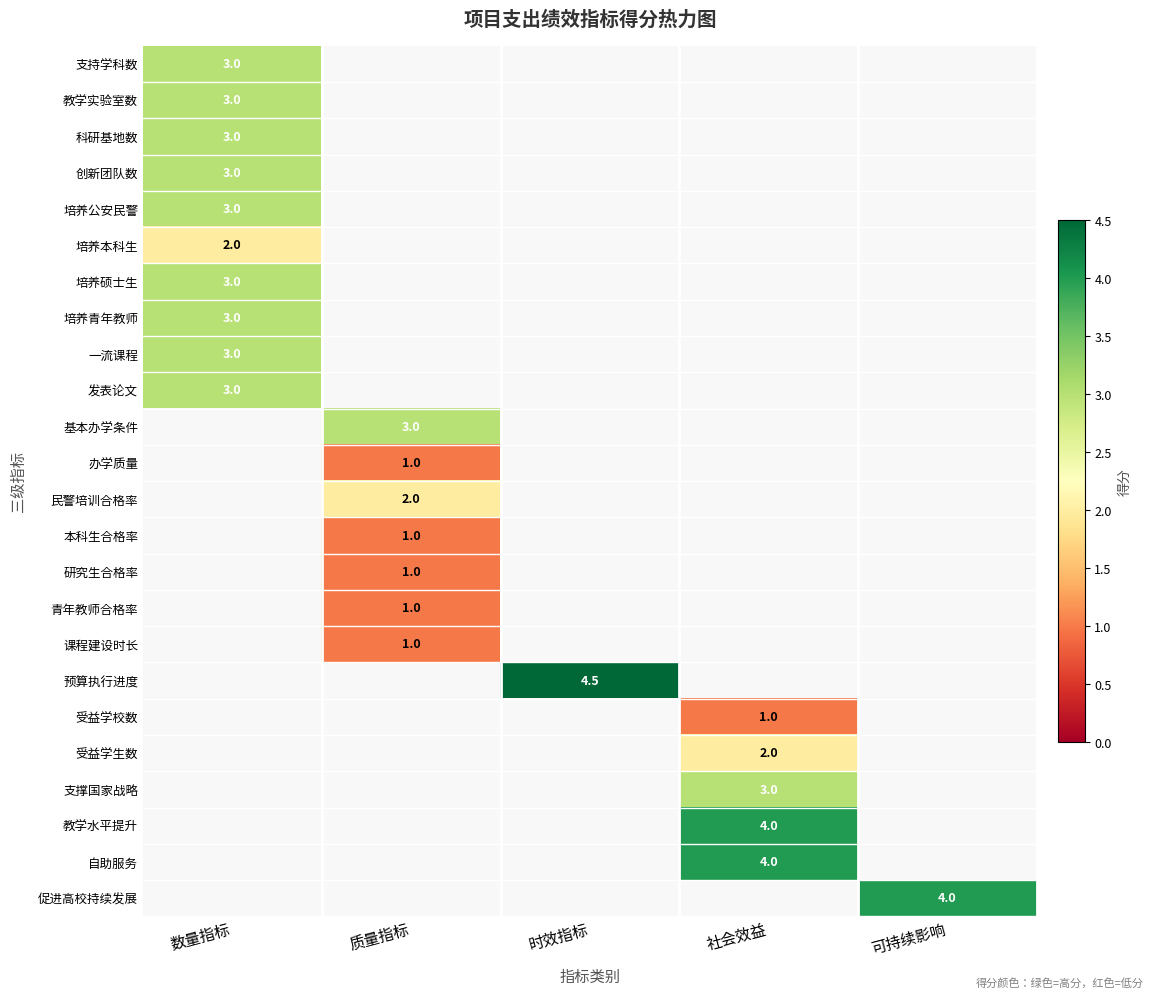

The value of 预算执行进度 at 社会效益 is 0.0. True or false?

True